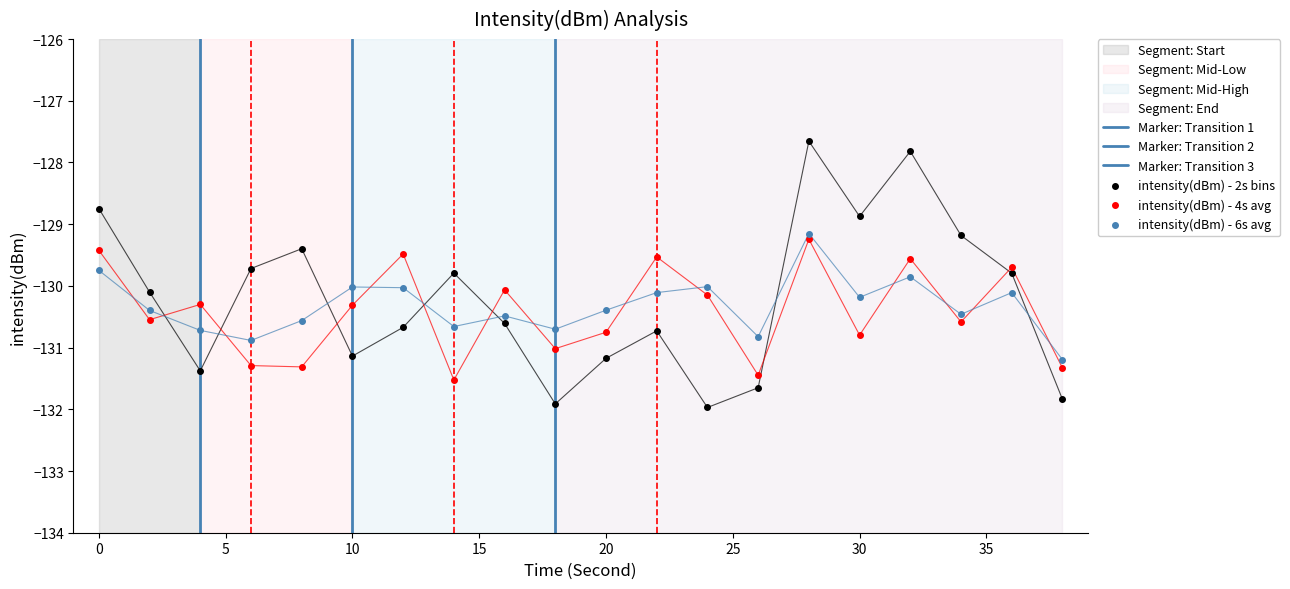

At which category is the sum across all series the highest?

28